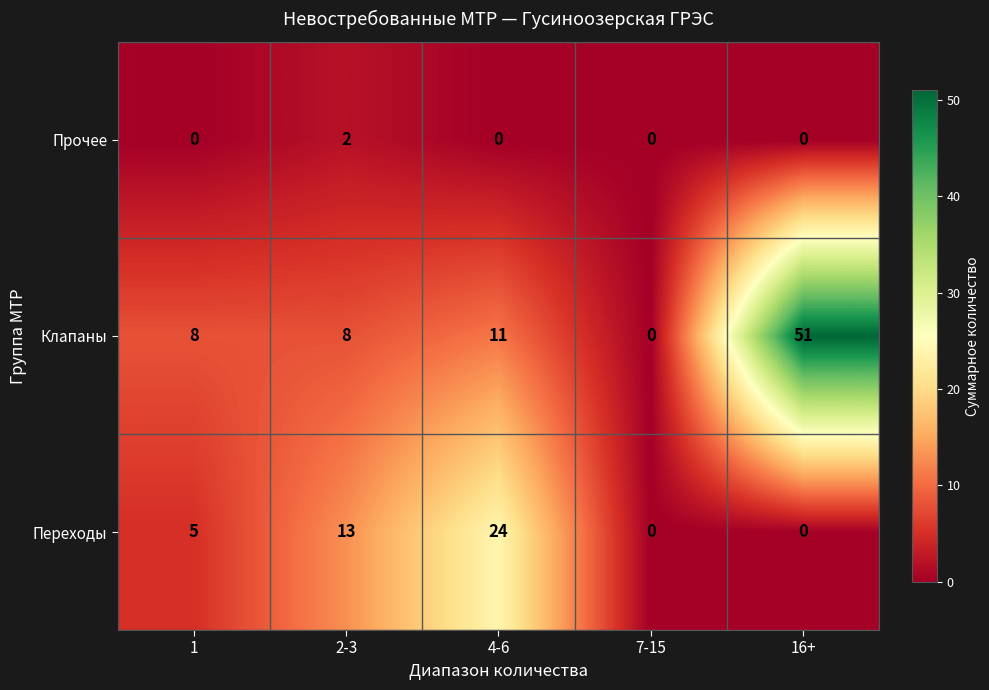

True or false: Переходы has a value of 22 at 2-3.

False